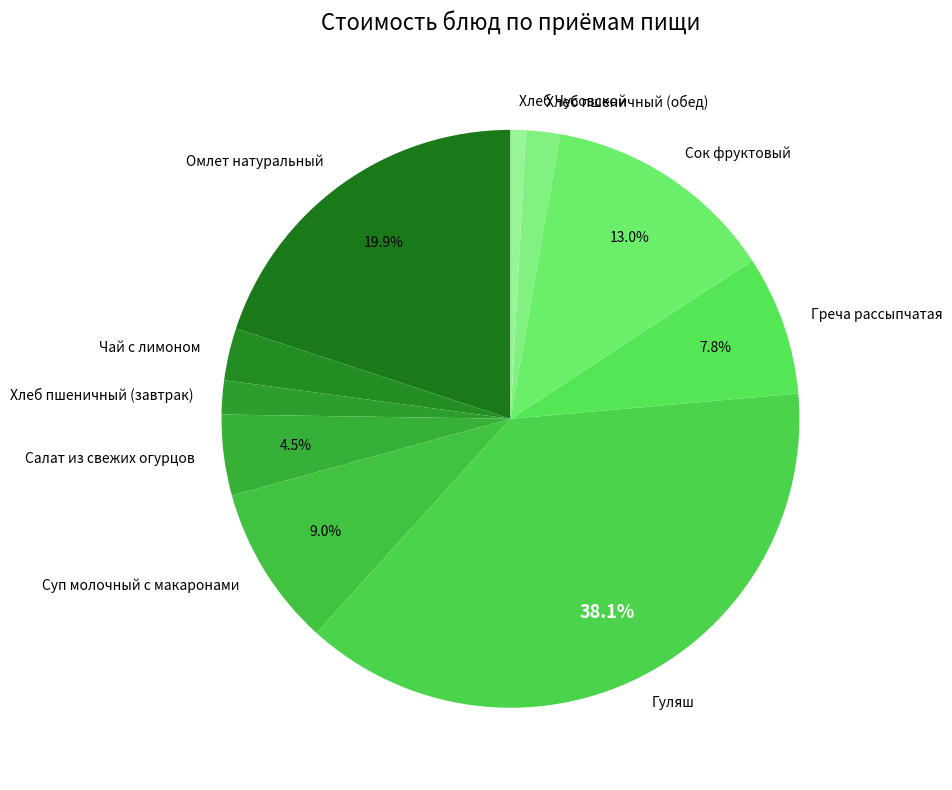

Approximately how many times larger is the value at Хлеб пшеничный (завтрак) compared to Хлеб пшеничный (обед)?

1.0